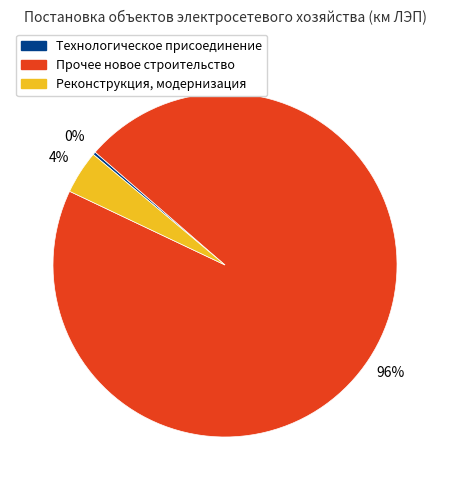

True or false: Прочее новое строительство accounts for 96% of the total.

True